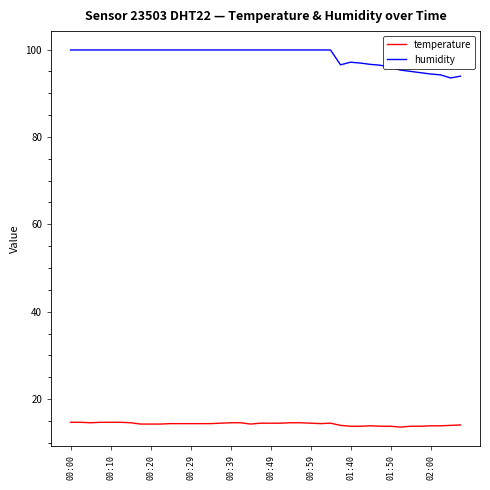

How many series are shown in this chart?

2